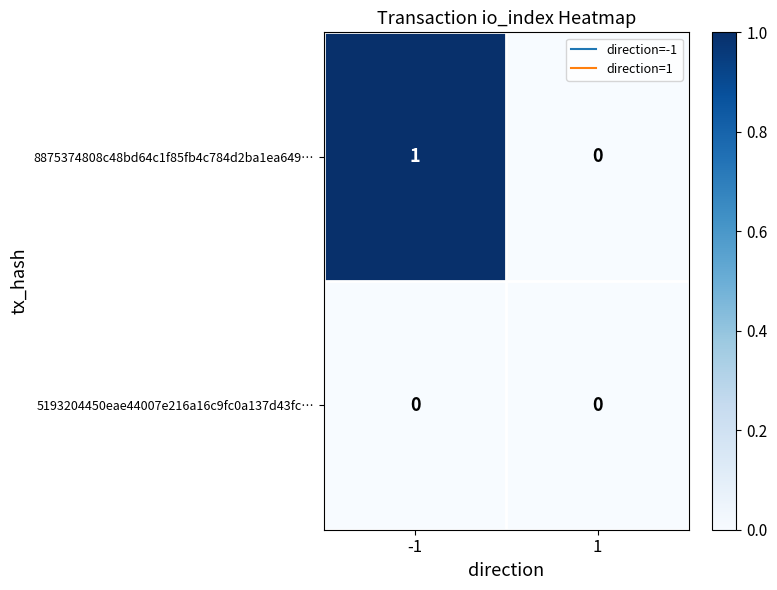

Which series has the largest total across all categories?

8875374808c48bd64c1f85fb4c784d2ba1ea649…